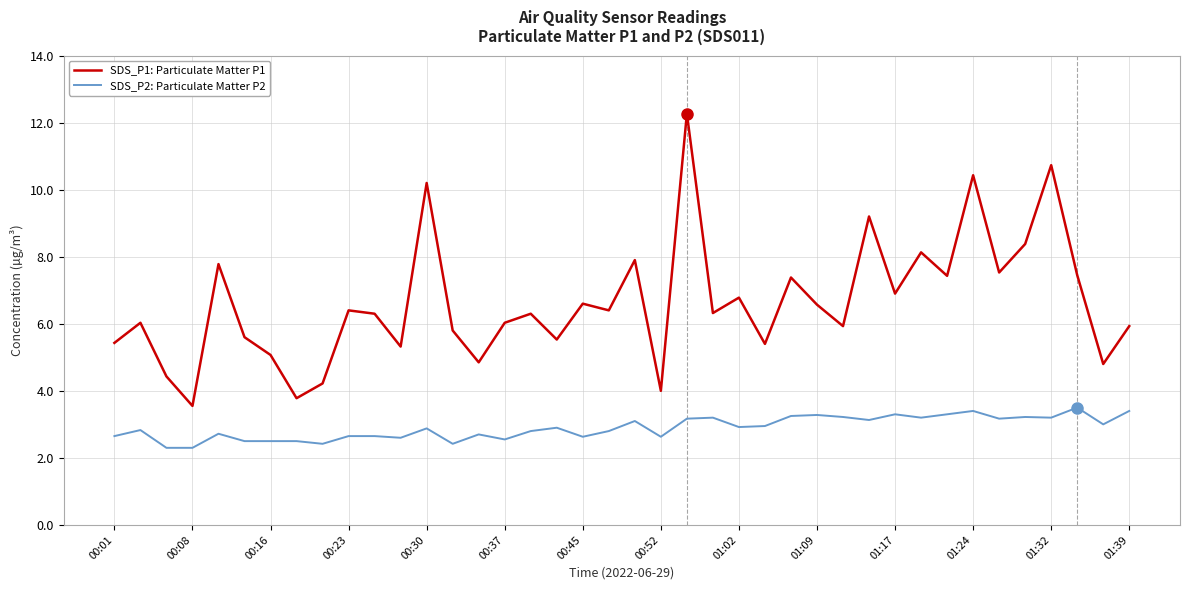

True or false: SDS_P1: Particulate Matter P1 and SDS_P2: Particulate Matter P2 intersect in this chart.

False